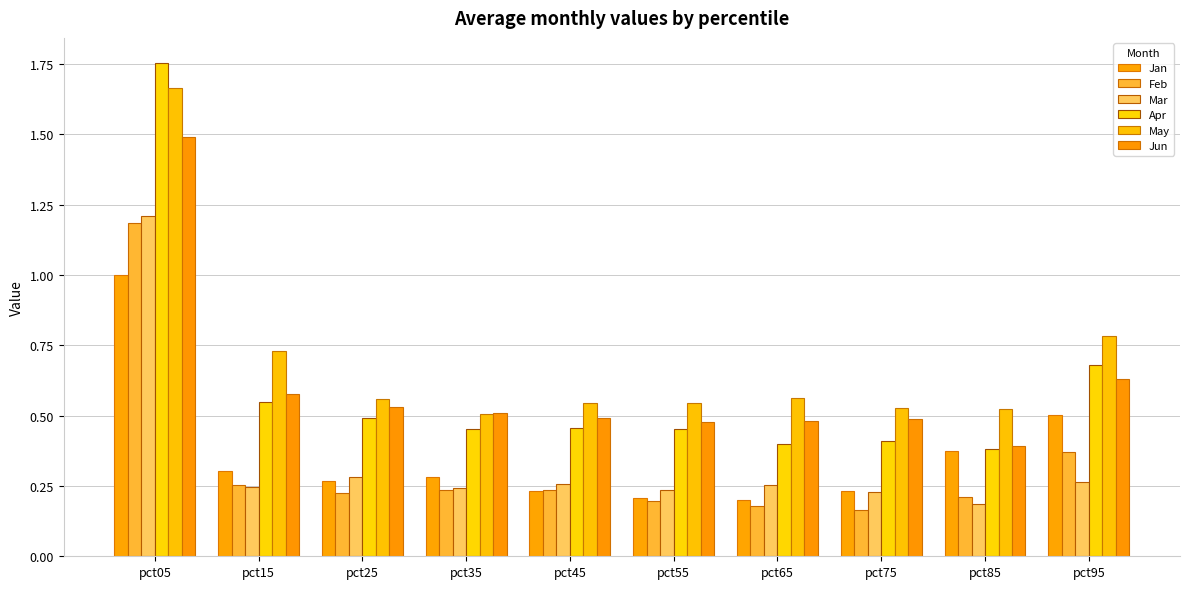

True or false: Jan has a value of 0.4 at pct25.

False